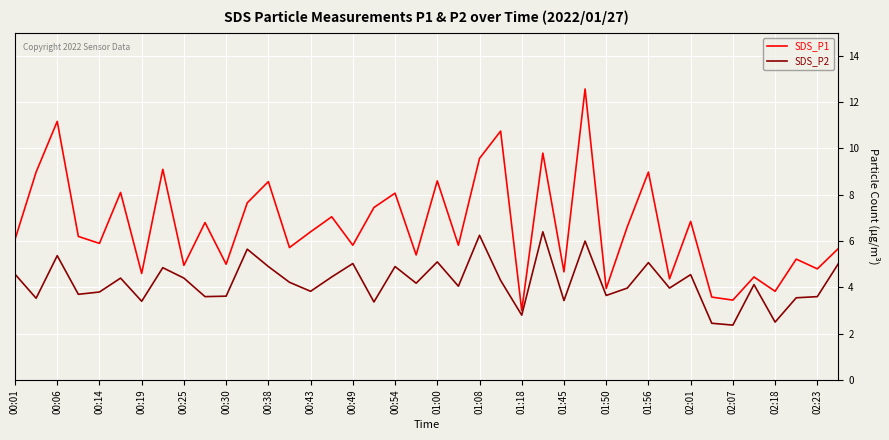

What is the maximum value shown in the chart?

12.6